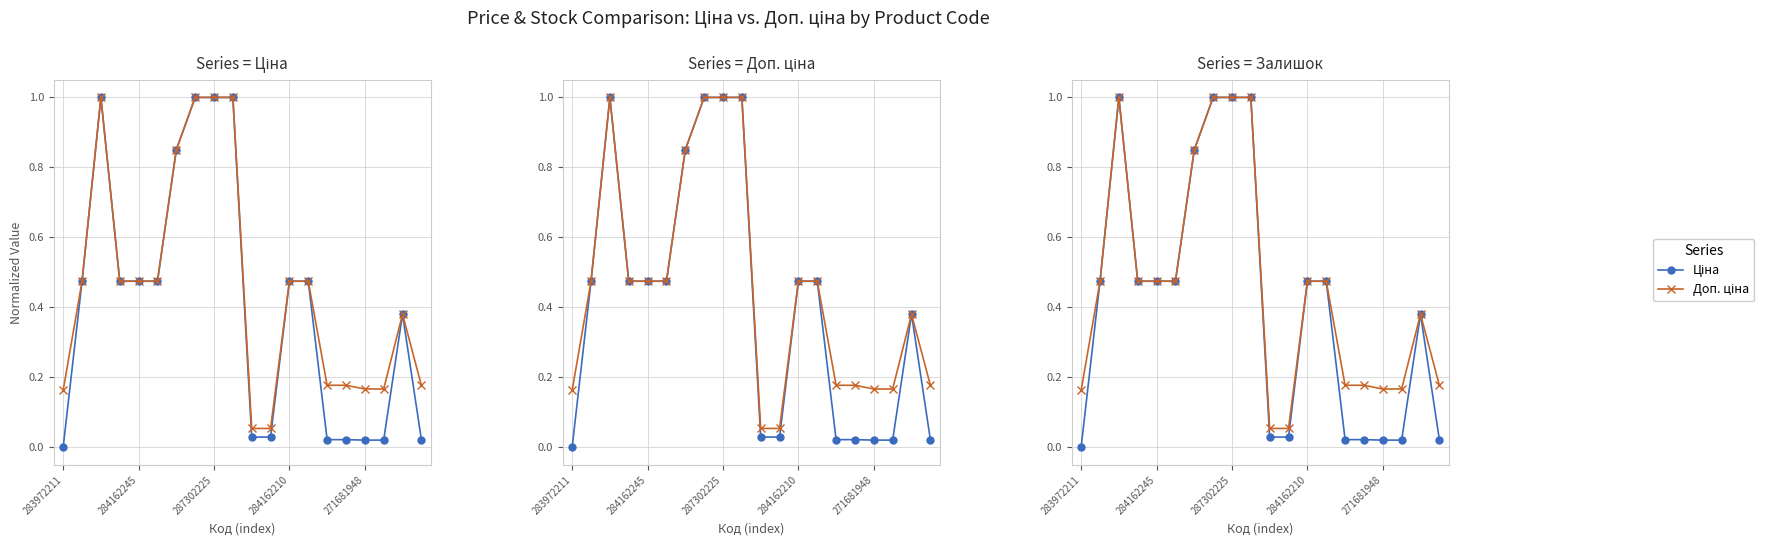

True or false: Доп. ціна and Ціна cross at least once.

False